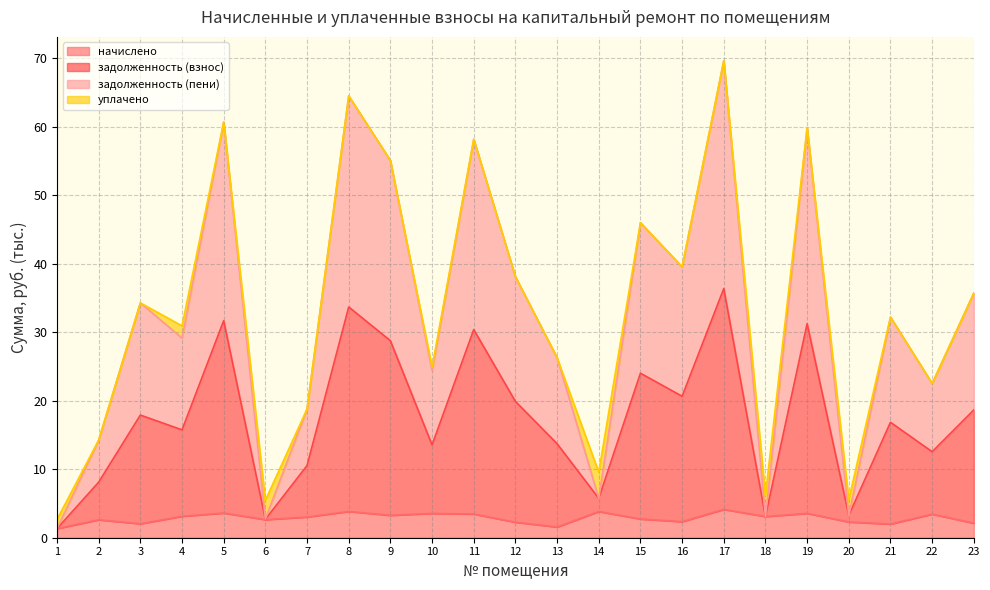

True or false: задолженность (взнос) and задолженность (пени) cross at least once.

False